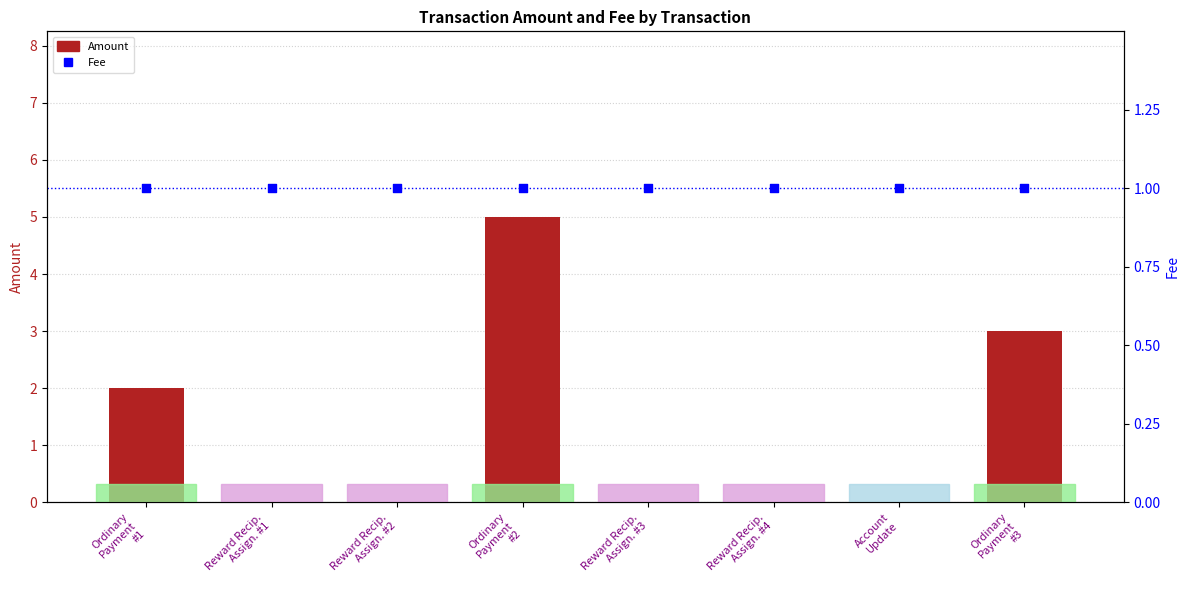

Which series reaches the maximum Y coordinate?

Amount